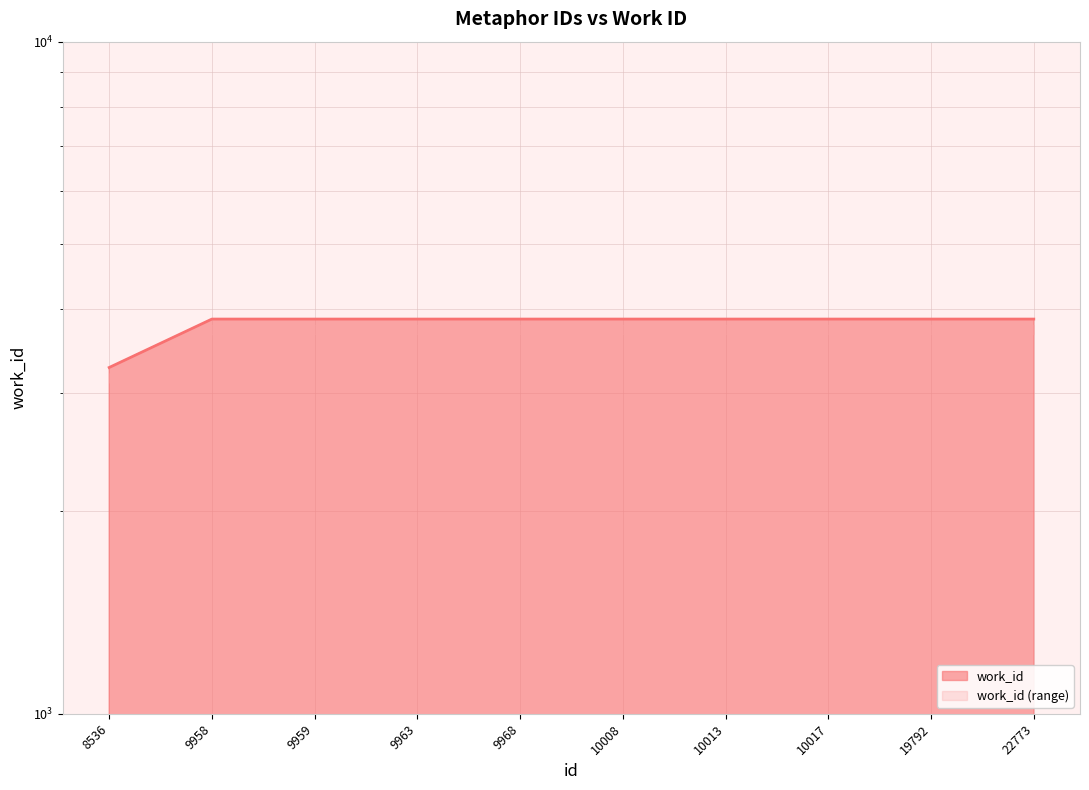

What is the smallest value displayed?

3275